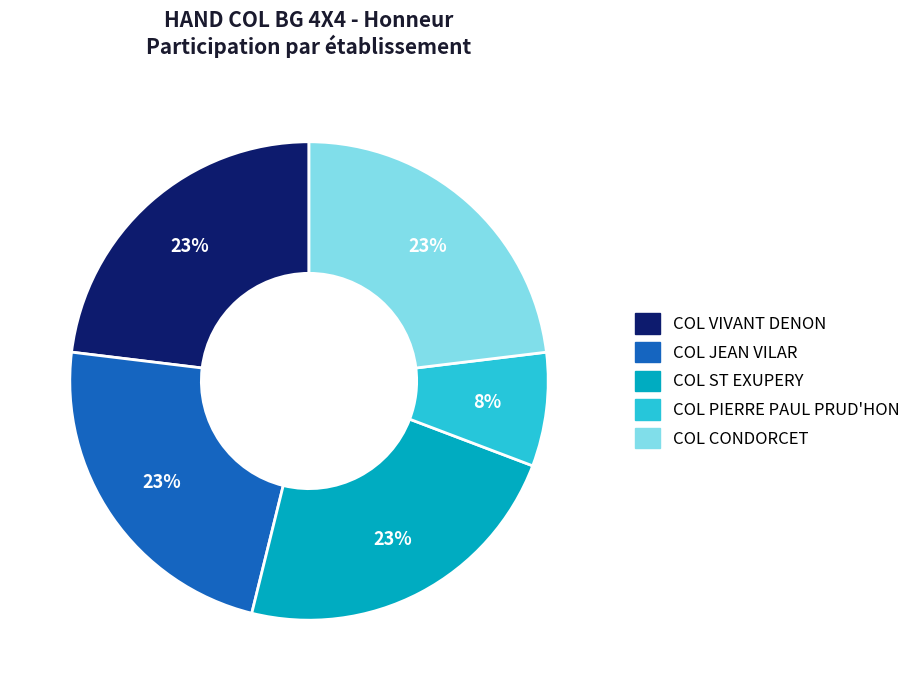

Is there any slice that represents more than half of the pie?

No